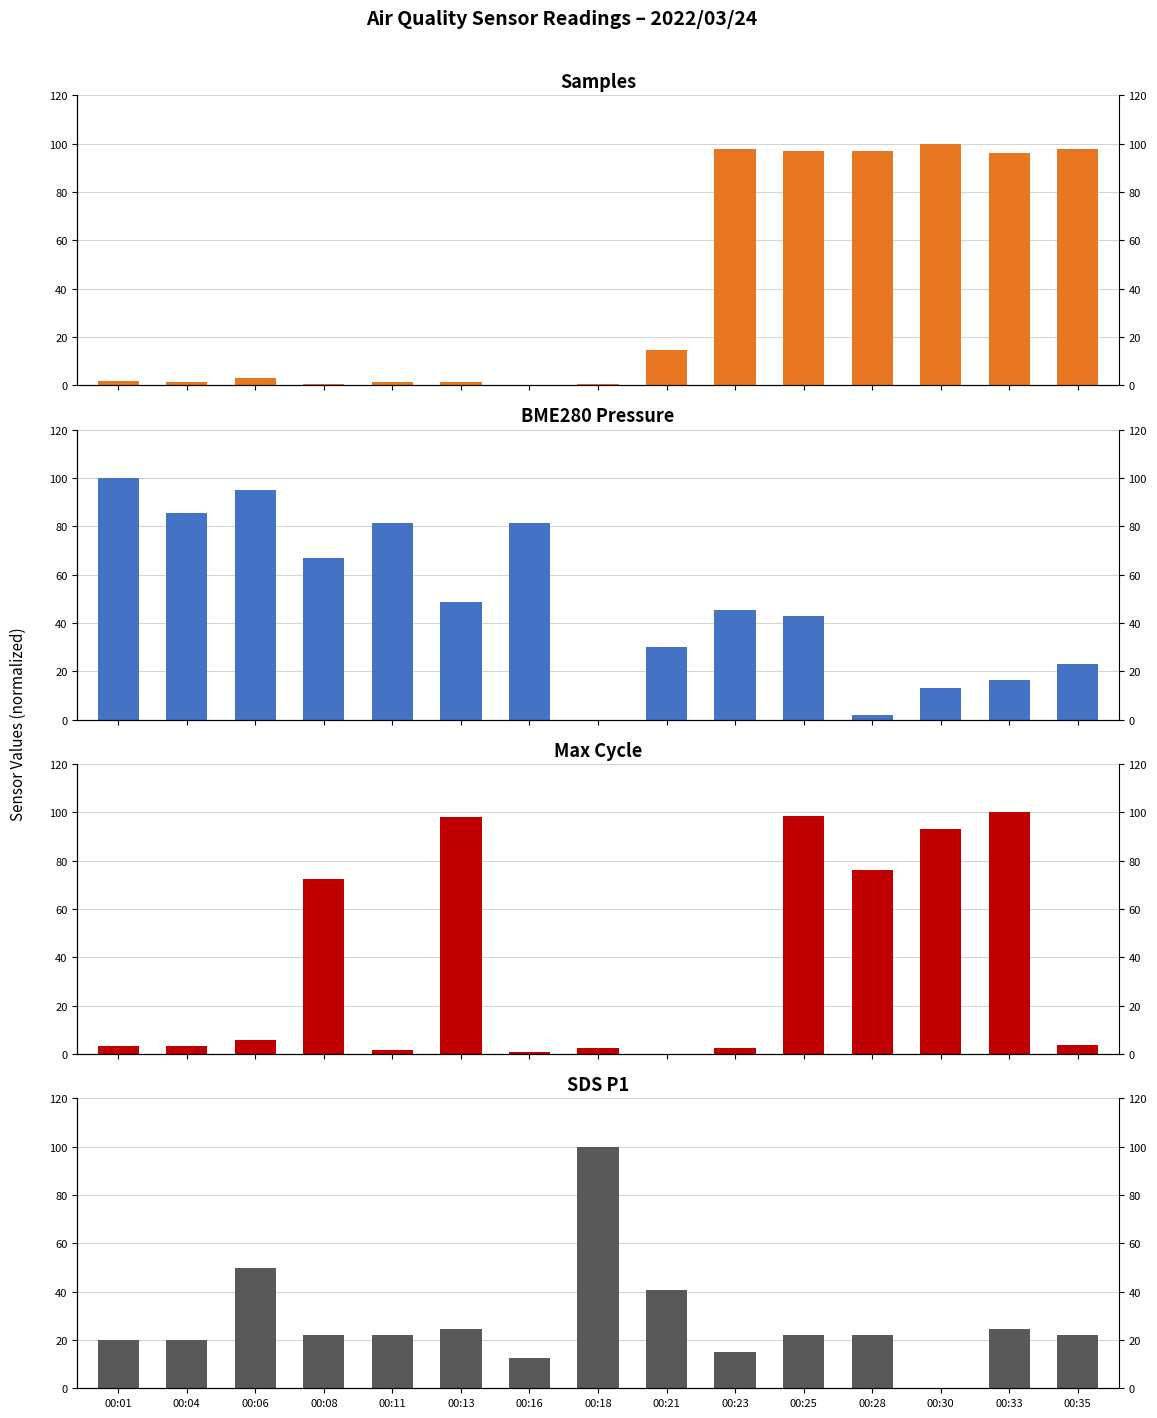

What is the approximate value of Max_cycle at 00:30?

92.9